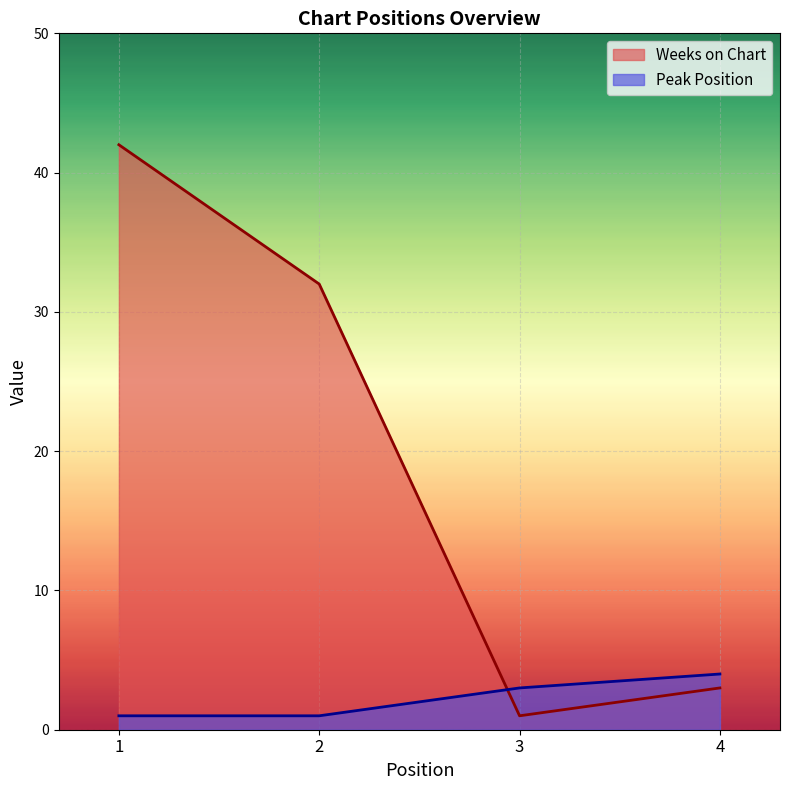

Between 3 and 1, which is larger?

1